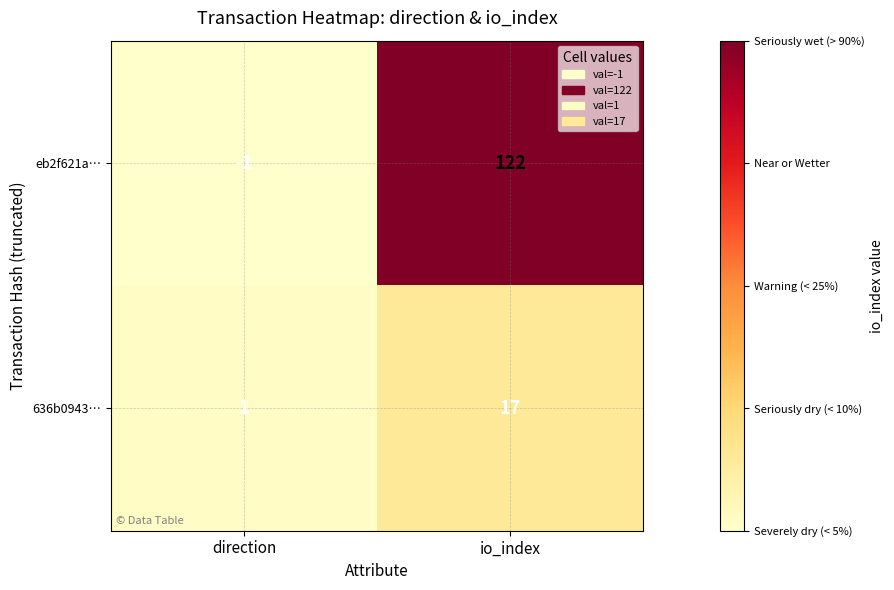

At which label does eb2f621a… reach its peak?

io_index